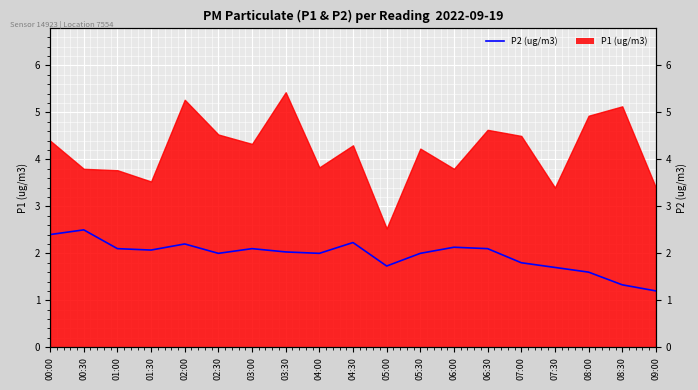

Which label corresponds to the smallest value in the chart?

09:00